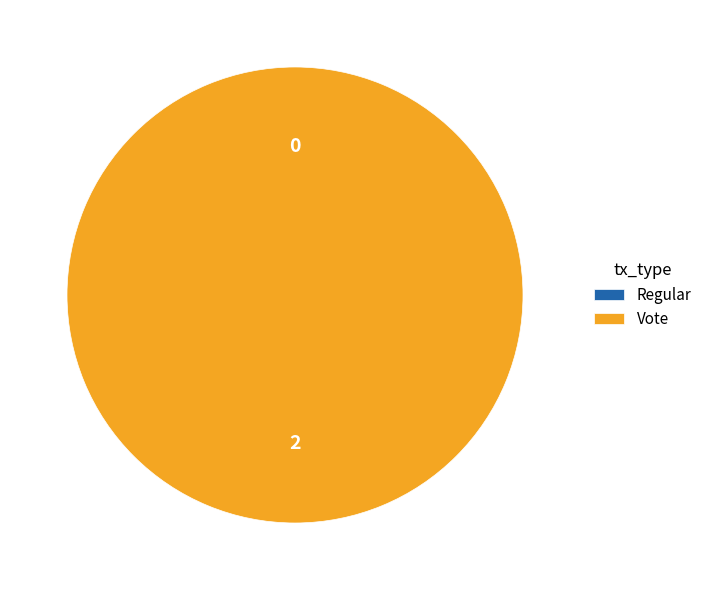

Is there any slice that represents more than half of the pie?

Yes